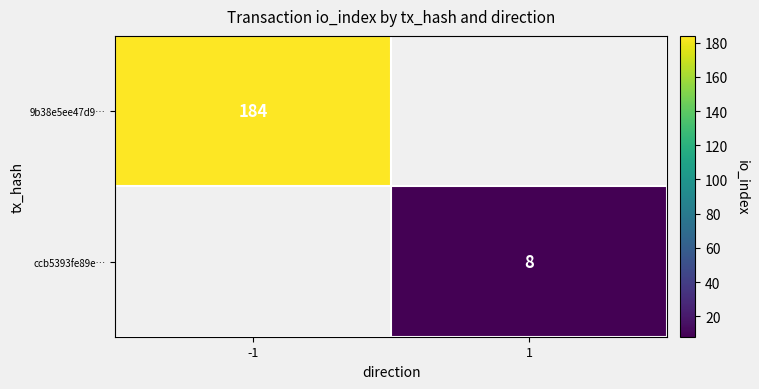

True or false: 9b38e5ee47d9… has a value of 49 at -1.

False